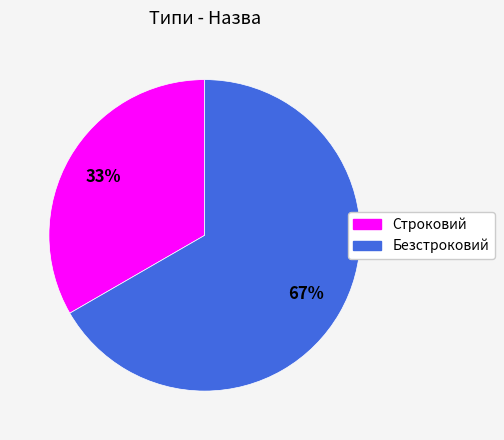

To the nearest percent, what portion does Безстроковий represent?

67%